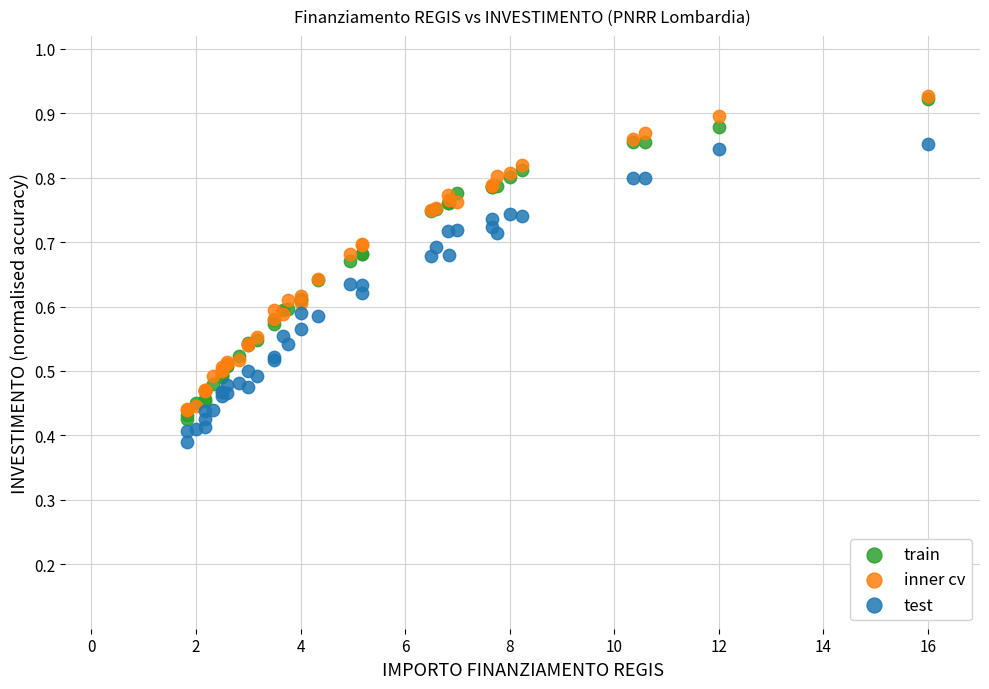

What are all the series names shown in the legend?

train, inner cv, test